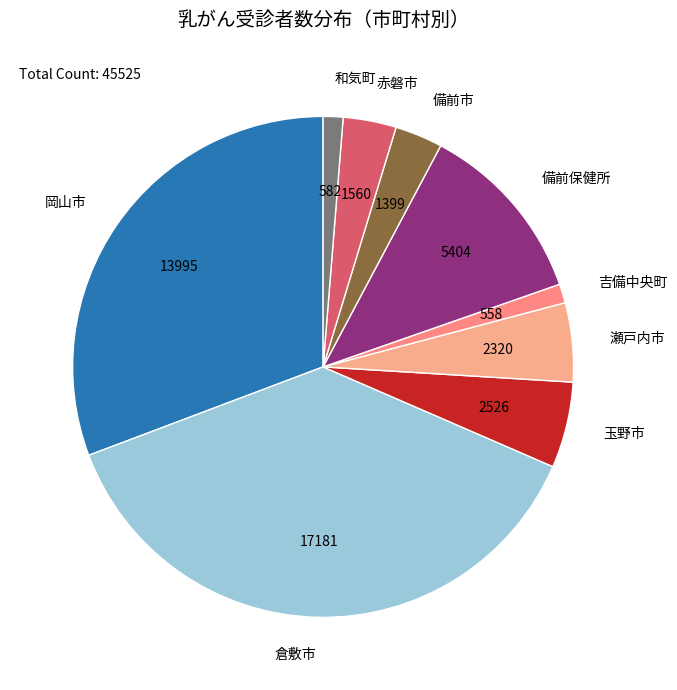

Is the sum of 備前市 and 吉備中央町 greater than half?

No